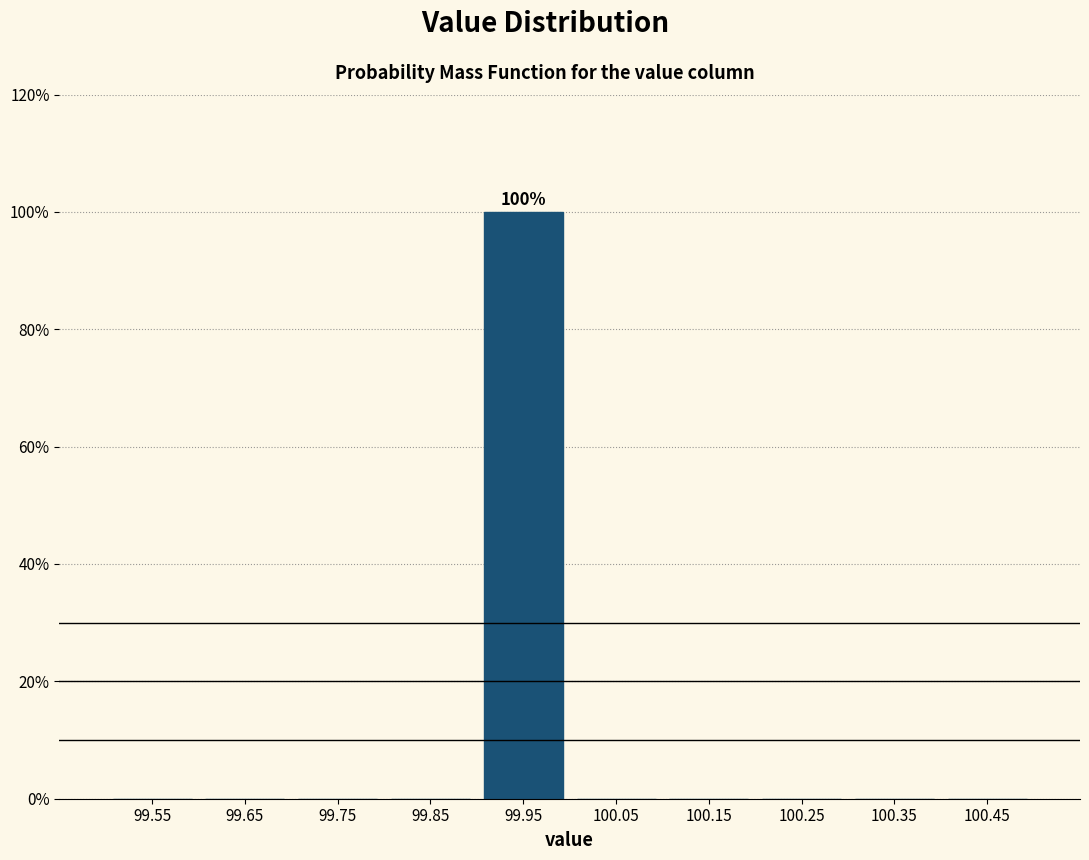

Which range on the x-axis has the tallest bar?

99.9 to 100.0